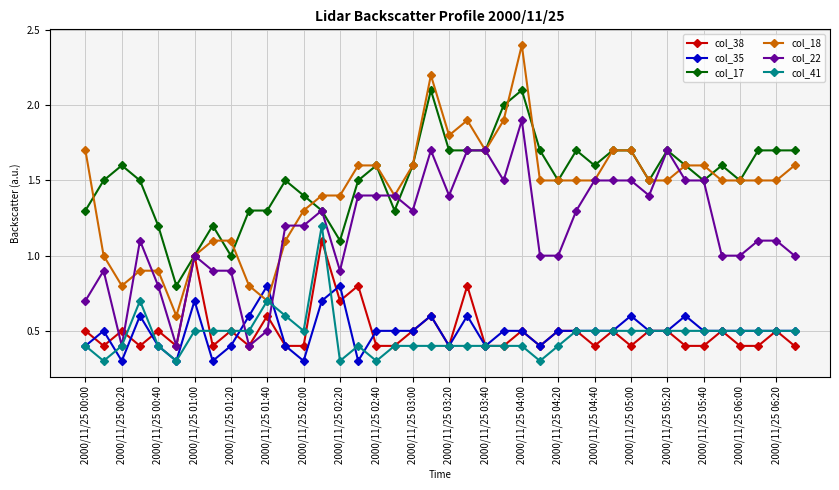

What is the value of the col_35 point at the 30th from the left?

0.5